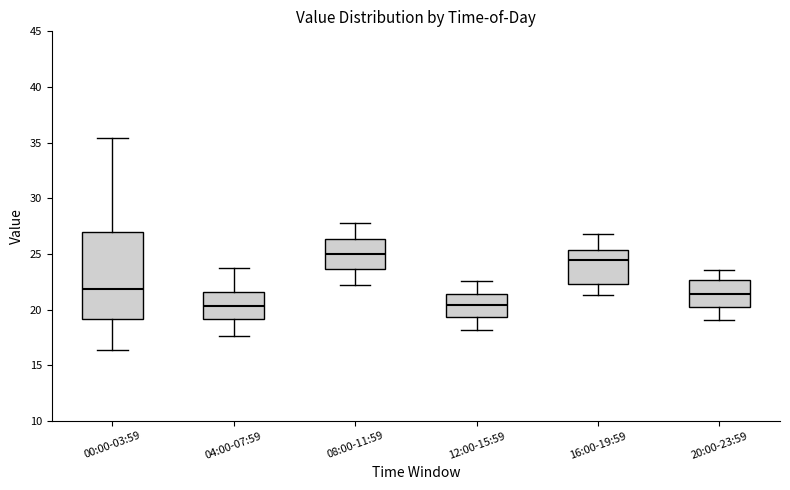

Reading left to right, transcribe this box plot: for each box, give where its median line is, the range the box spans, and where its two whiskers end, as read against the y-axis. The values are not printed on the chart, so give them approximately, as read against the axis.

00:00-03:59: median 22.0, box 19.0 to 27.0, whiskers 16.5 to 35.5
04:00-07:59: median 20.5, box 19.0 to 21.5, whiskers 17.5 to 23.5
08:00-11:59: median 25.0, box 23.5 to 26.5, whiskers 22.0 to 28.0
12:00-15:59: median 20.5, box 19.5 to 21.5, whiskers 18.0 to 22.5
16:00-19:59: median 24.5, box 22.5 to 25.5, whiskers 21.5 to 27.0
20:00-23:59: median 21.5, box 20.5 to 22.5, whiskers 19.0 to 23.5